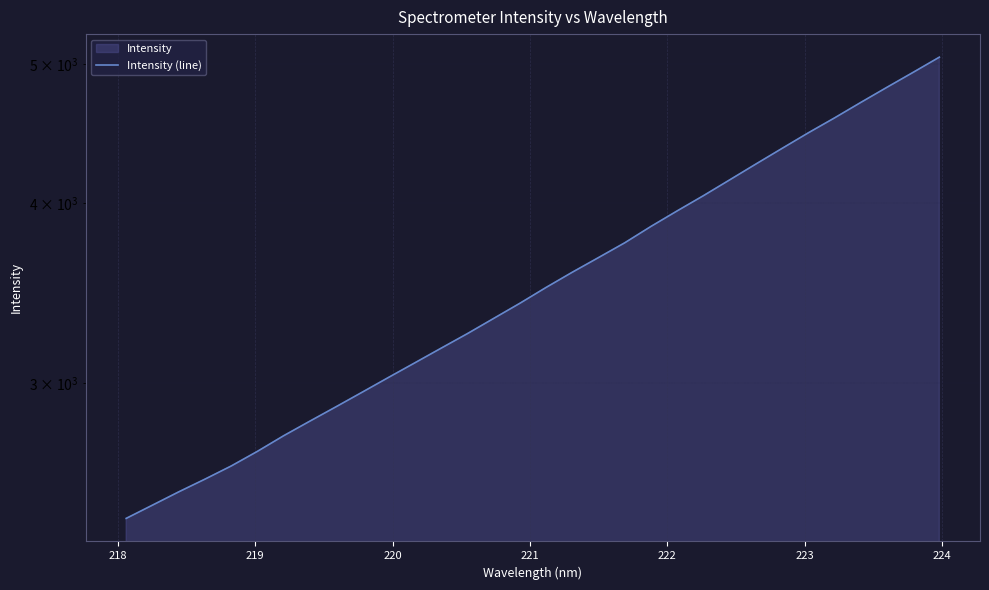

Reading left to right, list all the values displayed in this chart.

2414.7	2466.5	2519.5	2571.3	2626.1	2688.5	2756.7	2821.9	2887.8	2956.2	3026.8	3098.1	3171.5	3246.2	3326.1	3407.8	3495.4	3581.7	3666.7	3754.5	3854.3	3951.4	4048.7	4152.2	4259.0	4367.1	4477.2	4585.4	4700.2	4815.7	4932.5	5053.7